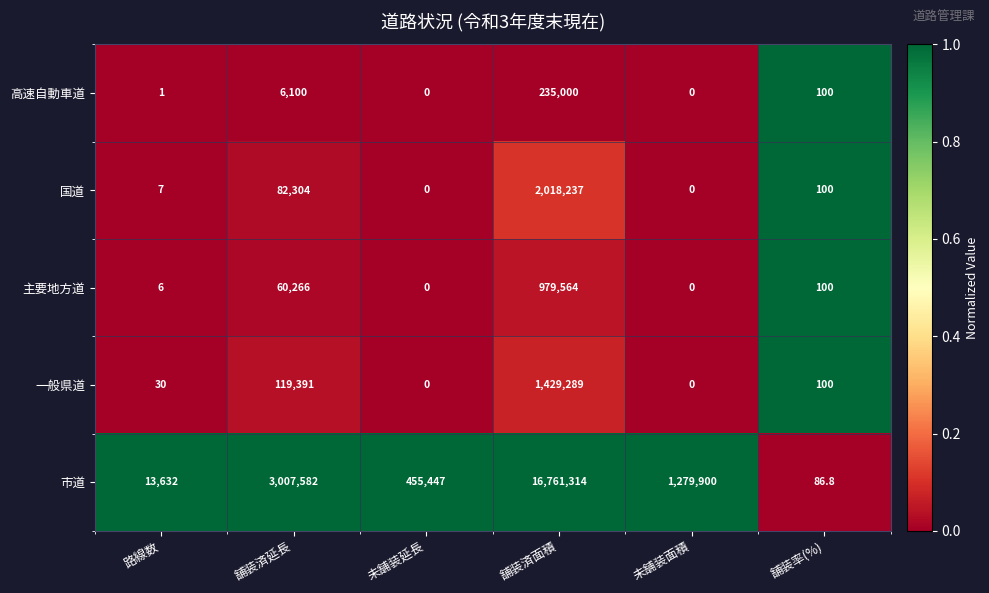

What is the difference between the highest and lowest values at 舗装済延長?

3001482.0